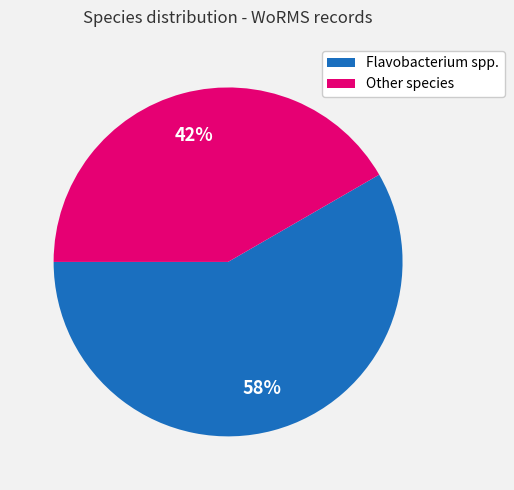

To the nearest percent, what percentage of the pie is Other species?

42%